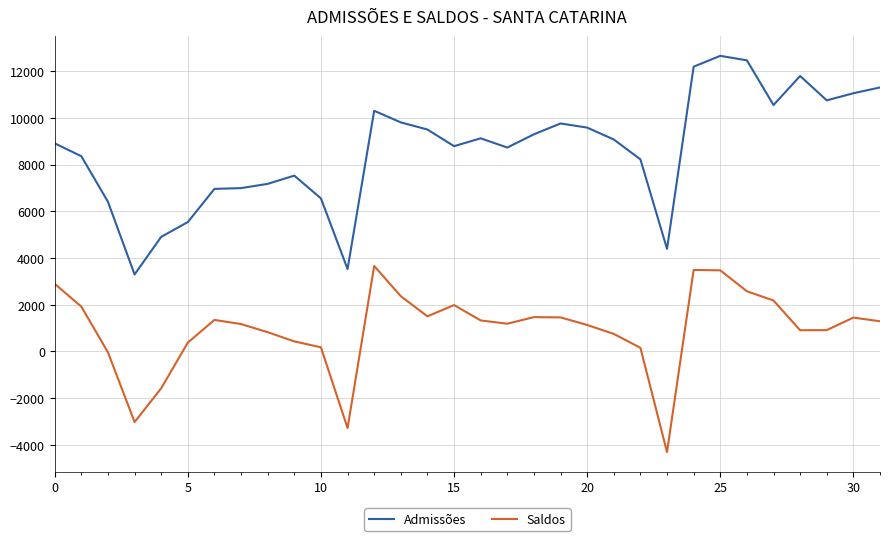

Which series has the largest total across all categories?

Admissões